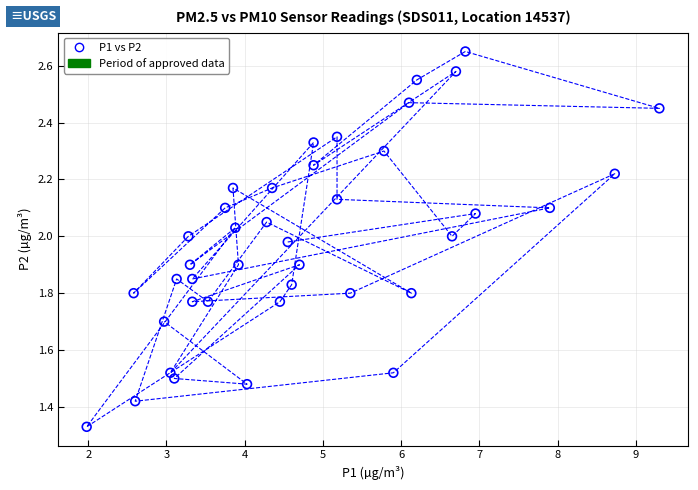

What is the range of X values (max minus min)?

7.3